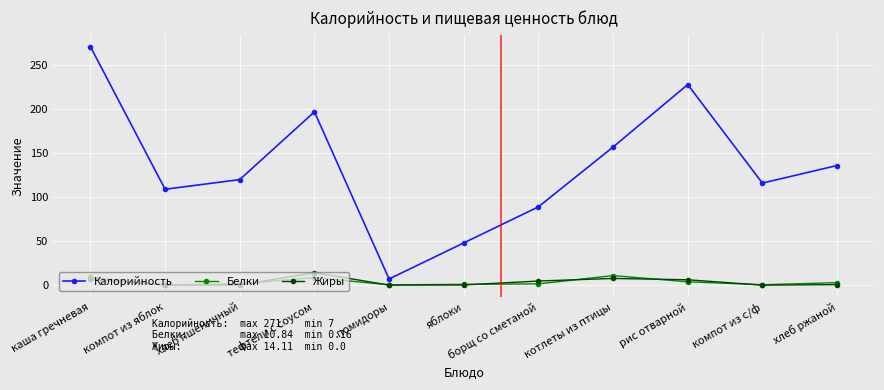

True or false: Калорийность and Белки intersect in this chart.

False